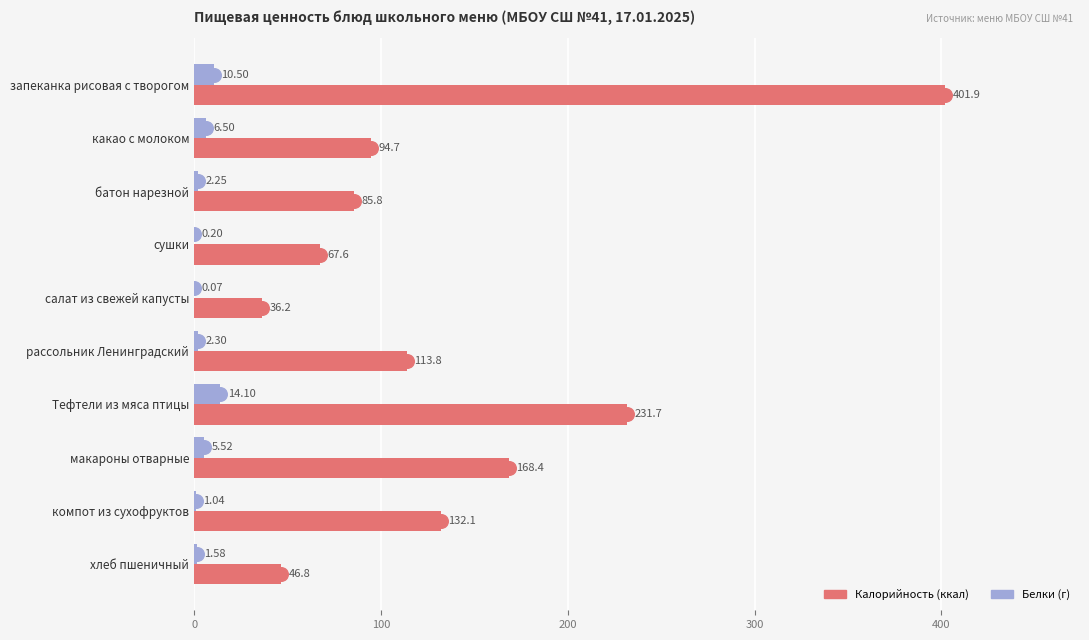

Which label corresponds to the largest value in the chart?

запеканка рисовая с творогом